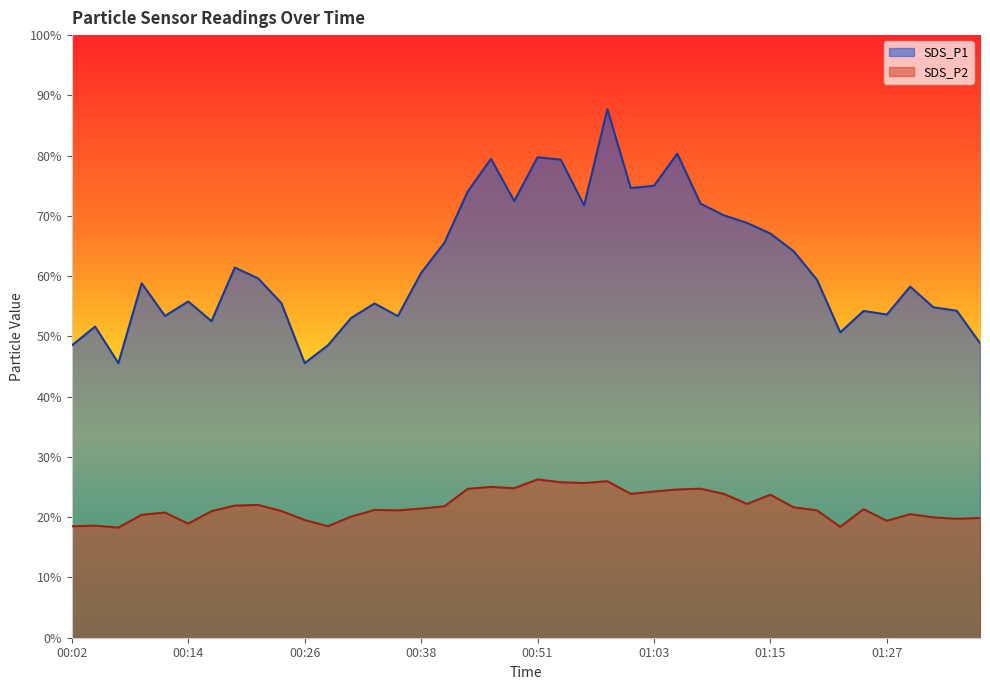

Is it true that SDS_P1 equals 27.9 at 01:32?

False